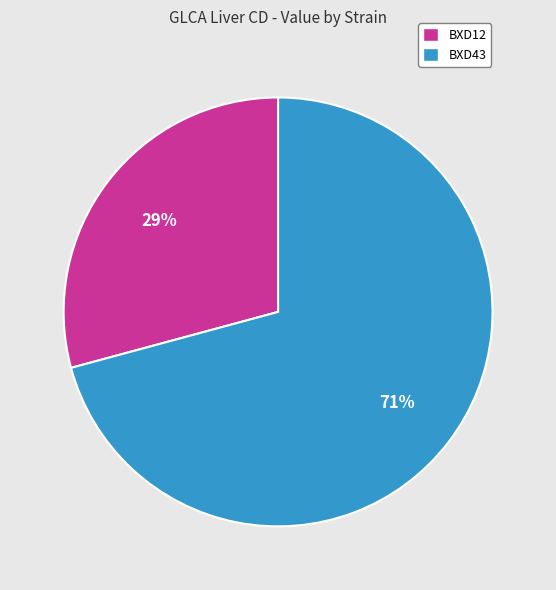

True or false: BXD12 accounts for 43% of the total.

False